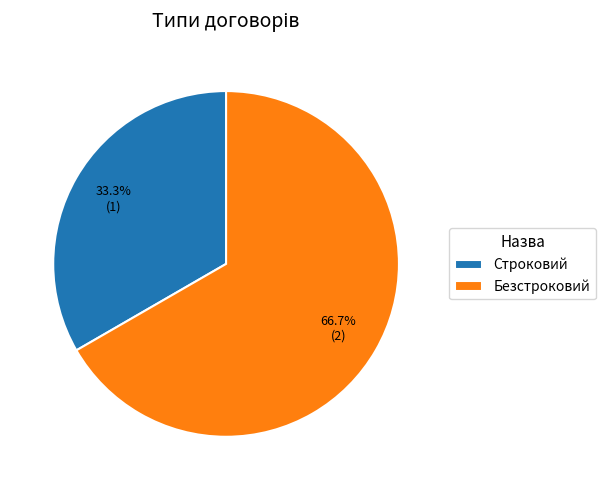

To the nearest percent, what portion does Безстроковий represent?

67%